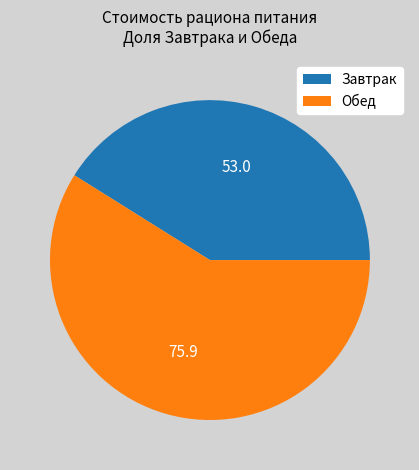

What is the ratio of the value at Обед to the value at Завтрак?

1.4